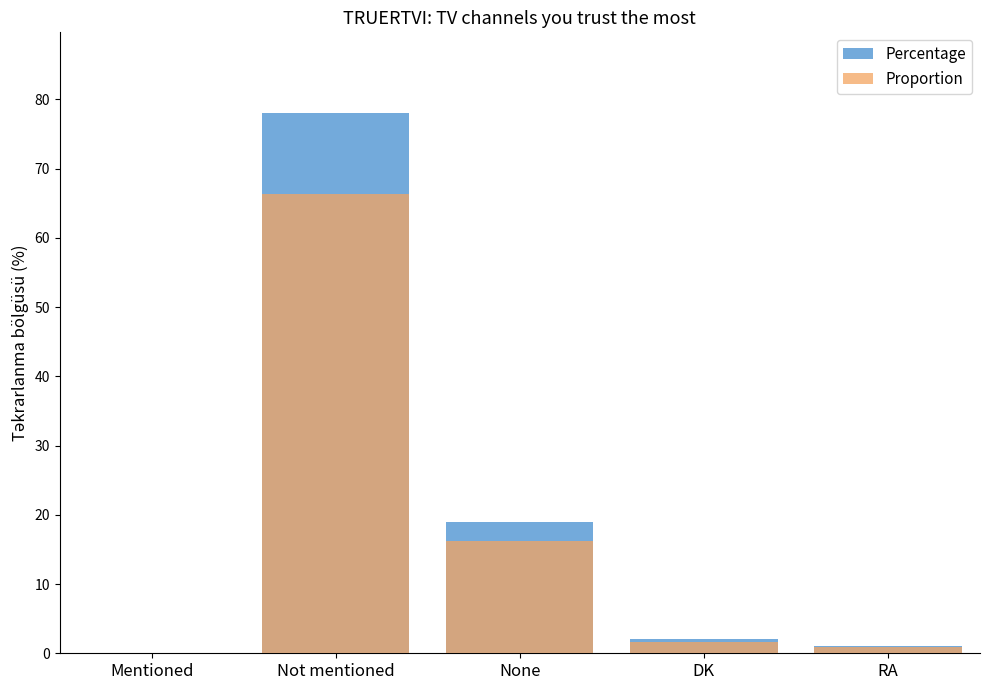

At which label does Percentage first exceed 2?

Not mentioned